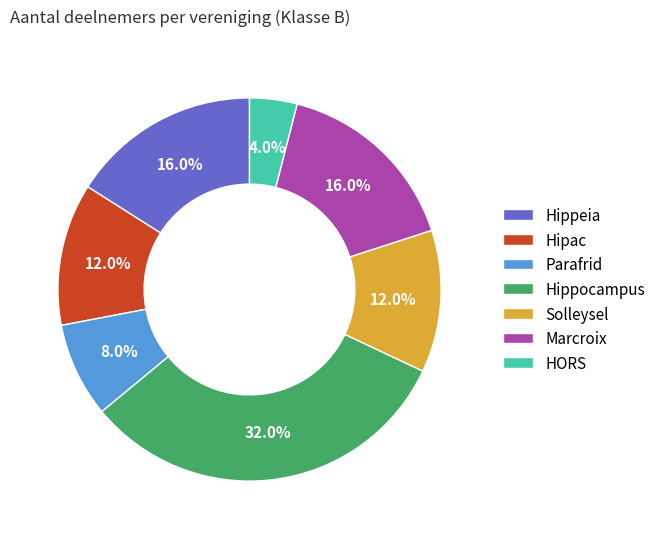

To the nearest percent, what is the average slice percentage?

14%